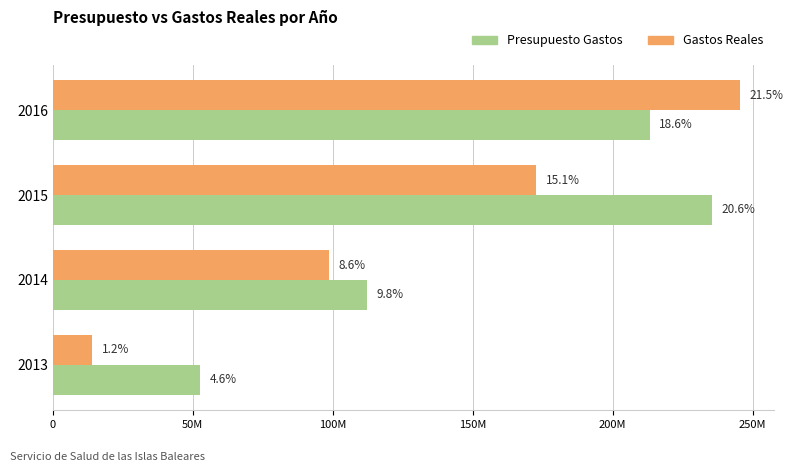

Rank the series by their maximum value, from highest to lowest.

Gastos Reales, Presupuesto Gastos